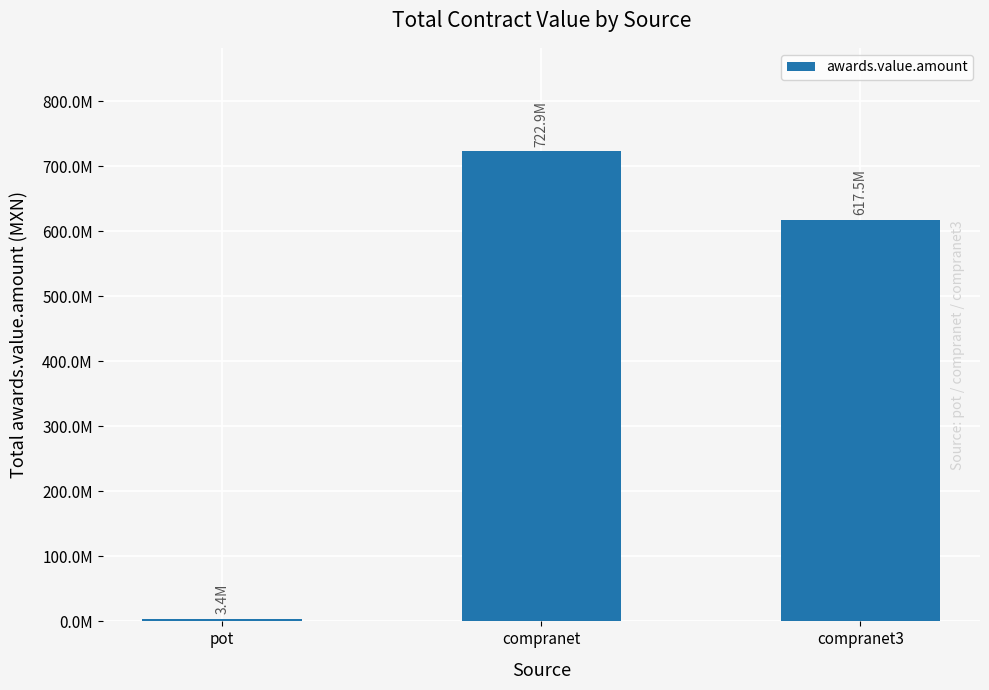

The chart shows a value of 722872767.2 at compranet. True or false?

True